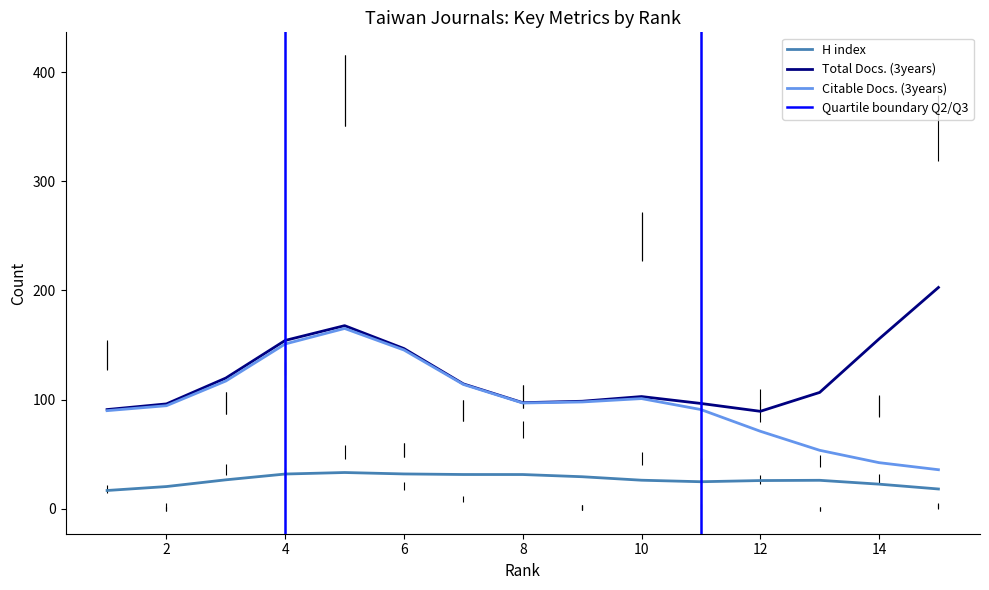

True or false: Citable Docs. (3years) has more than 1 interior local peaks.

True